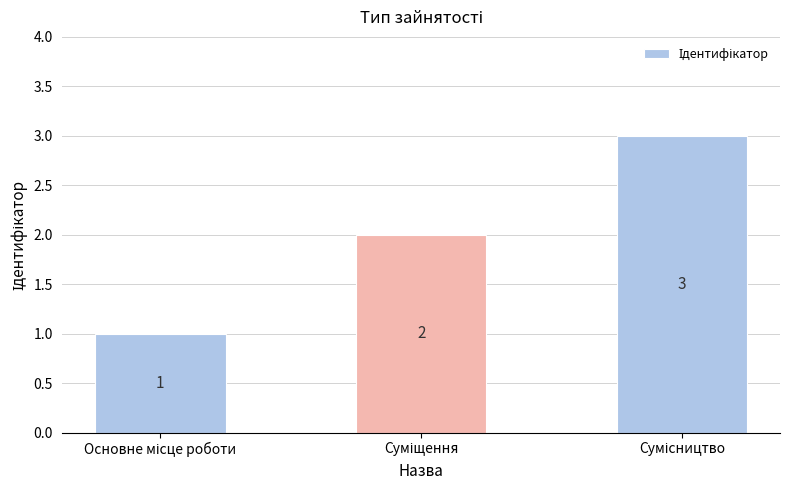

Count the values in the range 1 to 3.

3